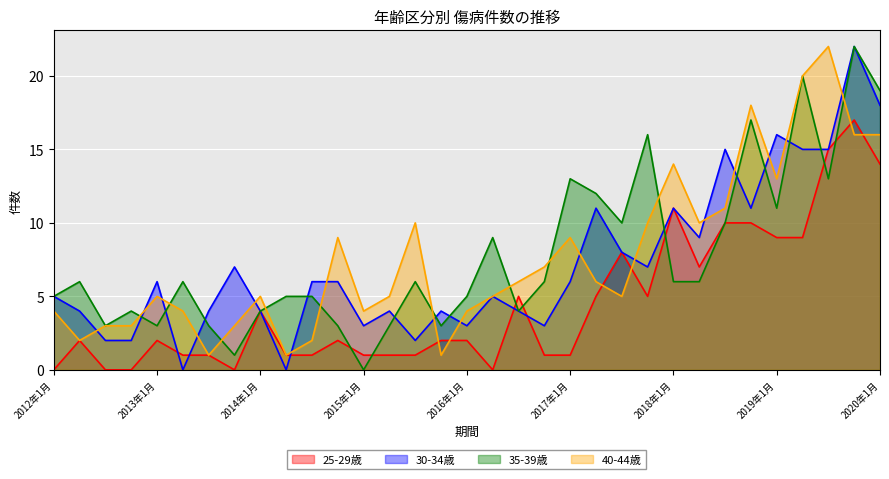

What are all the series names shown in the legend?

25-29歳, 30-34歳, 35-39歳, 40-44歳